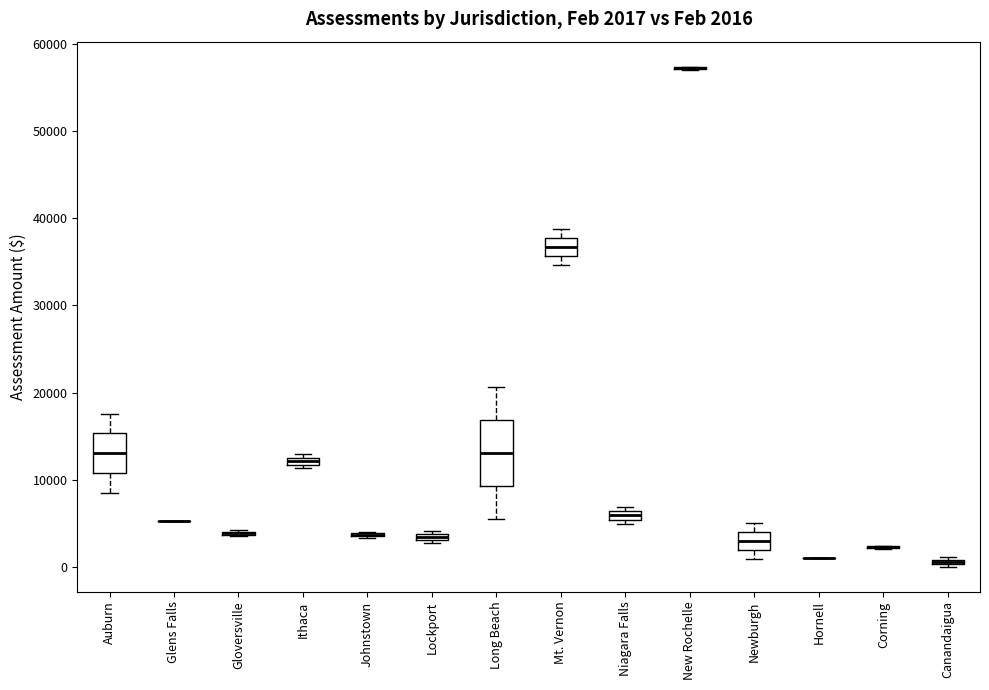

Comparing the boxes themselves (not the whiskers), which one is the tallest?

Long Beach